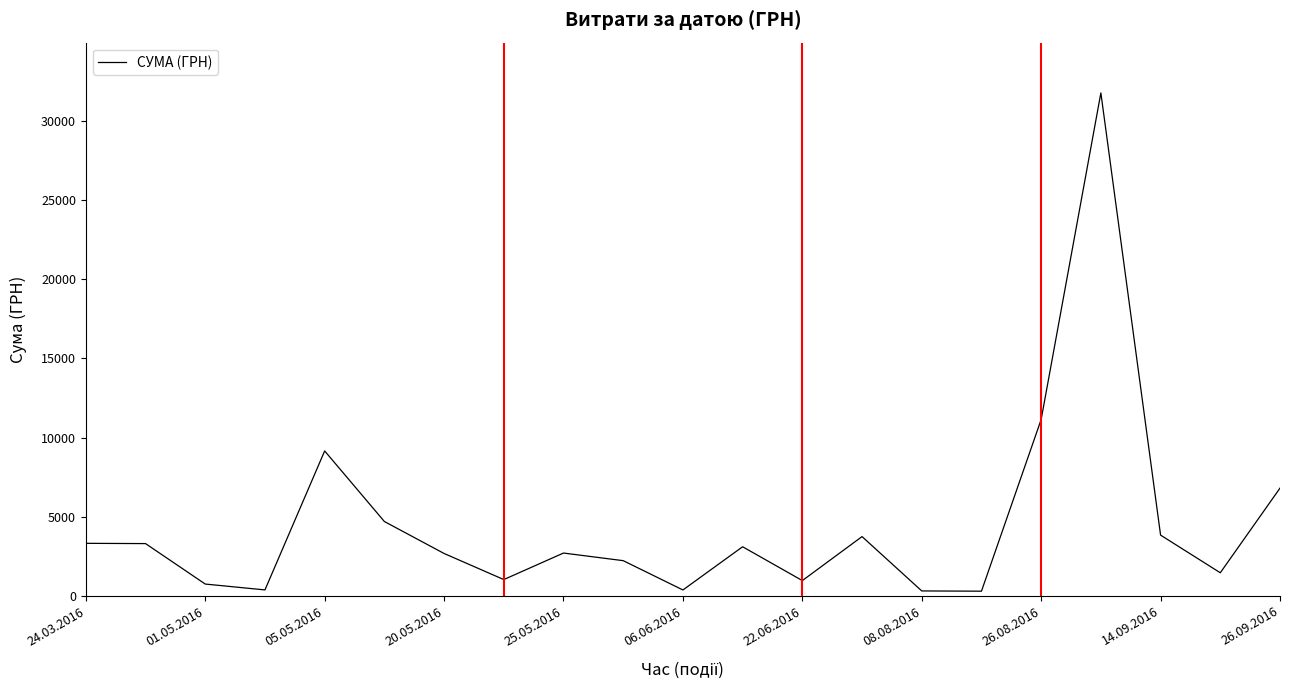

What is the greatest value displayed?

31782.9